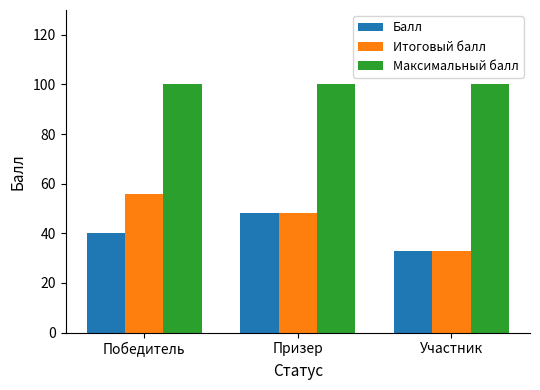

How many bars are there in total?

9